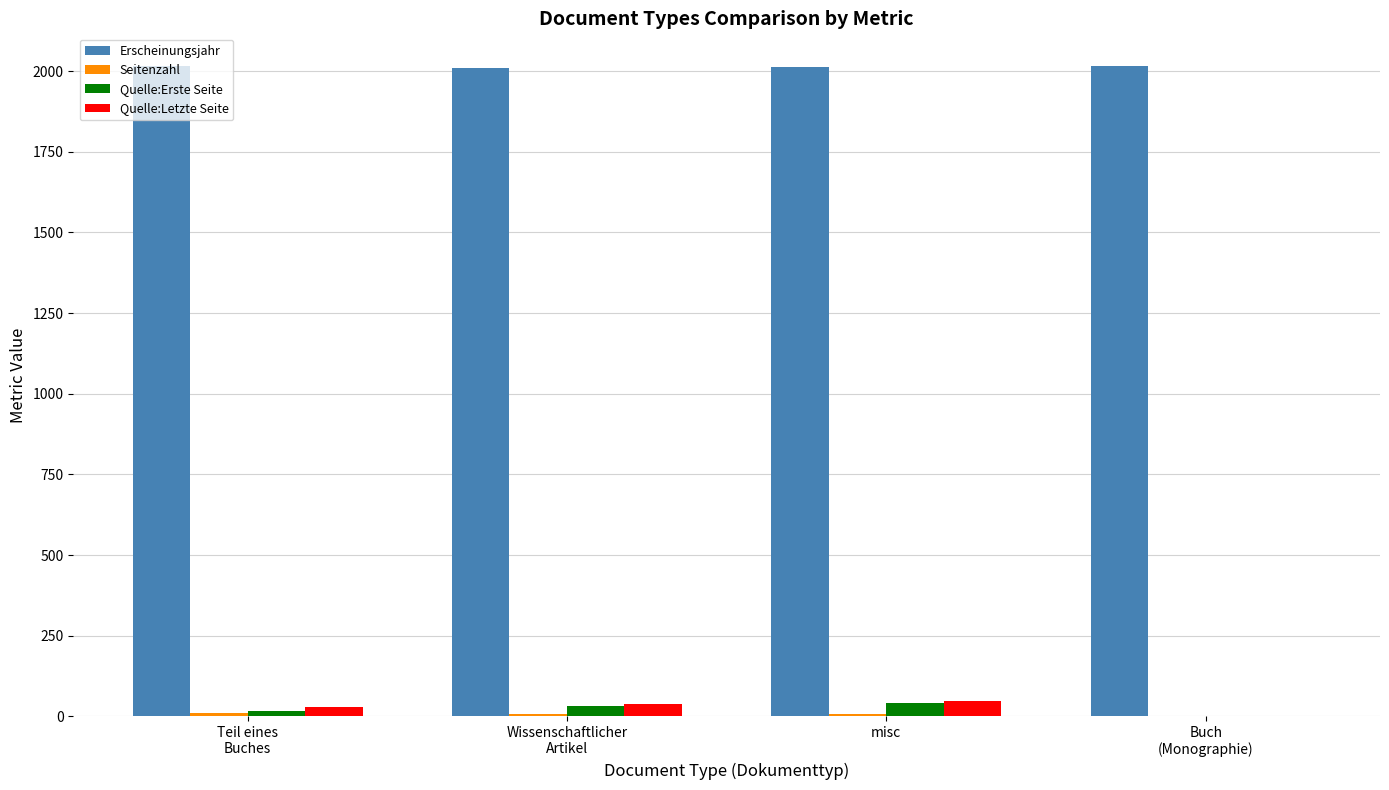

Which series has the largest total across all categories?

Erscheinungsjahr